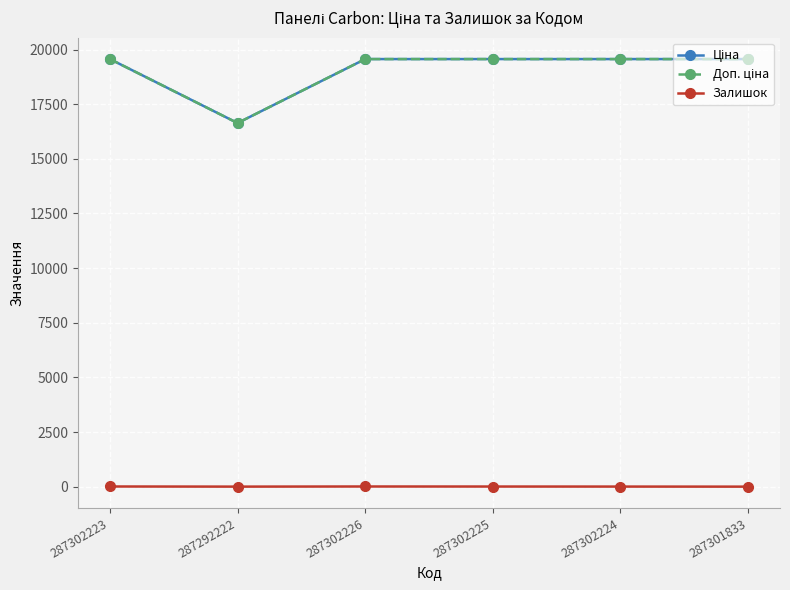

Which series has the largest total across all categories?

Ціна